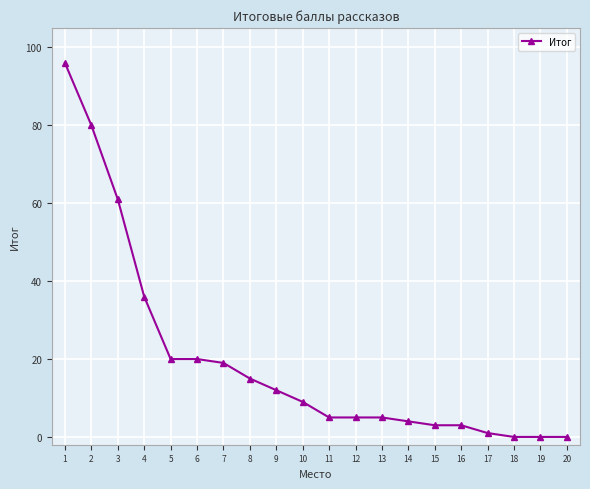

The chart shows a value of 9 at 10. True or false?

True